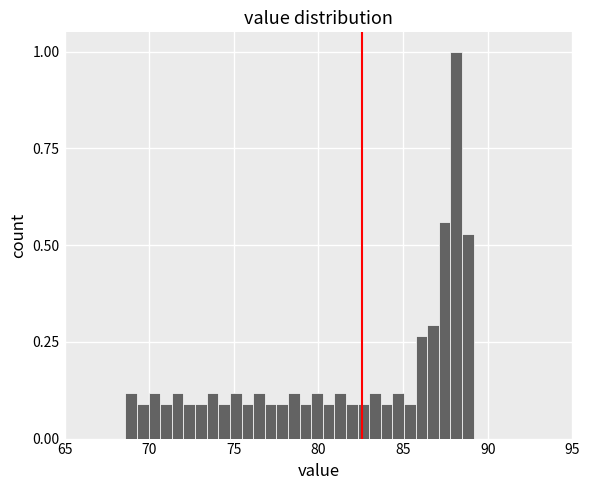

Read against the x-axis, roughly where is the centre of the tallest bar?

88.0